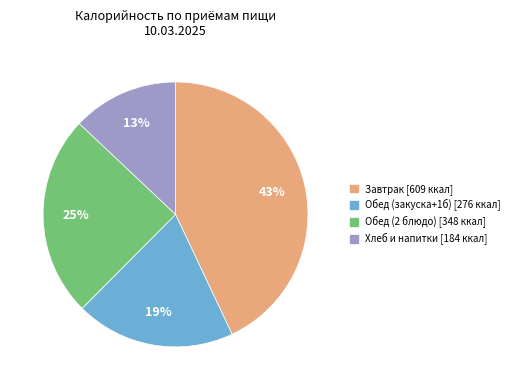

To the nearest percent, what is the difference between the largest and smallest slice percentages?

30%